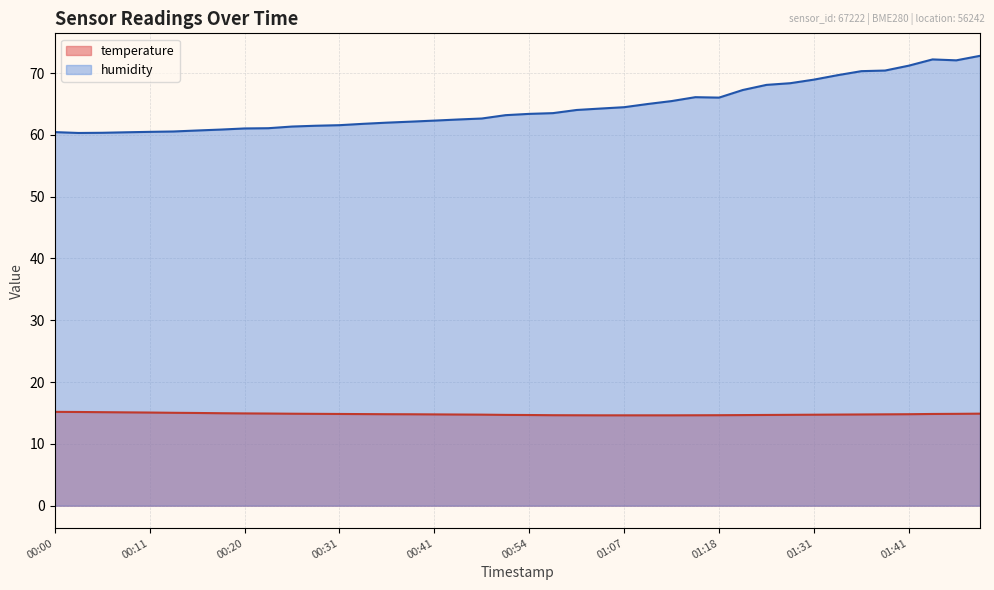

Reading left to right, list all the values displayed in this chart.

temperature: 00:00=15.2	00:03=15.2	00:06=15.1	00:08=15.1	00:11=15.1	00:13=15.0	00:16=15.0	00:18=15.0	00:20=14.9	00:23=14.9	00:26=14.9	00:28=14.9	00:31=14.8	00:34=14.8	00:36=14.8	00:39=14.8	00:41=14.8	00:44=14.8	00:46=14.7	00:52=14.7	00:54=14.7	00:57=14.6	01:02=14.6	01:04=14.6	01:07=14.6	01:09=14.6	01:12=14.6	01:15=14.6	01:18=14.6	01:23=14.7	01:26=14.7	01:28=14.7	01:31=14.7	01:33=14.7	01:36=14.8	01:38=14.8	01:41=14.8	01:44=14.8	01:46=14.9	01:49=14.9
humidity: 00:00=60.4	00:03=60.3	00:06=60.3	00:08=60.4	00:11=60.5	00:13=60.5	00:16=60.7	00:18=60.9	00:20=61.0	00:23=61.1	00:26=61.3	00:28=61.5	00:31=61.6	00:34=61.8	00:36=62.0	00:39=62.1	00:41=62.3	00:44=62.5	00:46=62.6	00:52=63.2	00:54=63.4	00:57=63.5	01:02=64.0	01:04=64.2	01:07=64.5	01:09=65.0	01:12=65.5	01:15=66.1	01:18=66.0	01:23=67.2	01:26=68.1	01:28=68.3	01:31=68.9	01:33=69.7	01:36=70.3	01:38=70.4	01:41=71.2	01:44=72.2	01:46=72.0	01:49=72.8